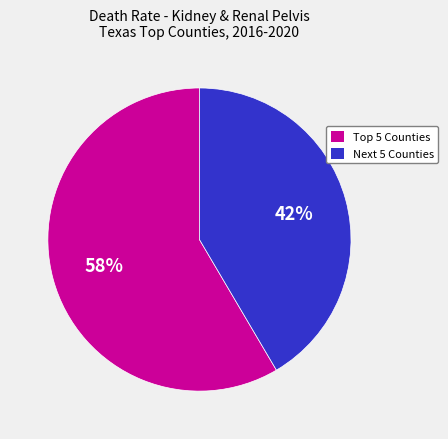

Is there any slice that represents more than half of the pie?

Yes